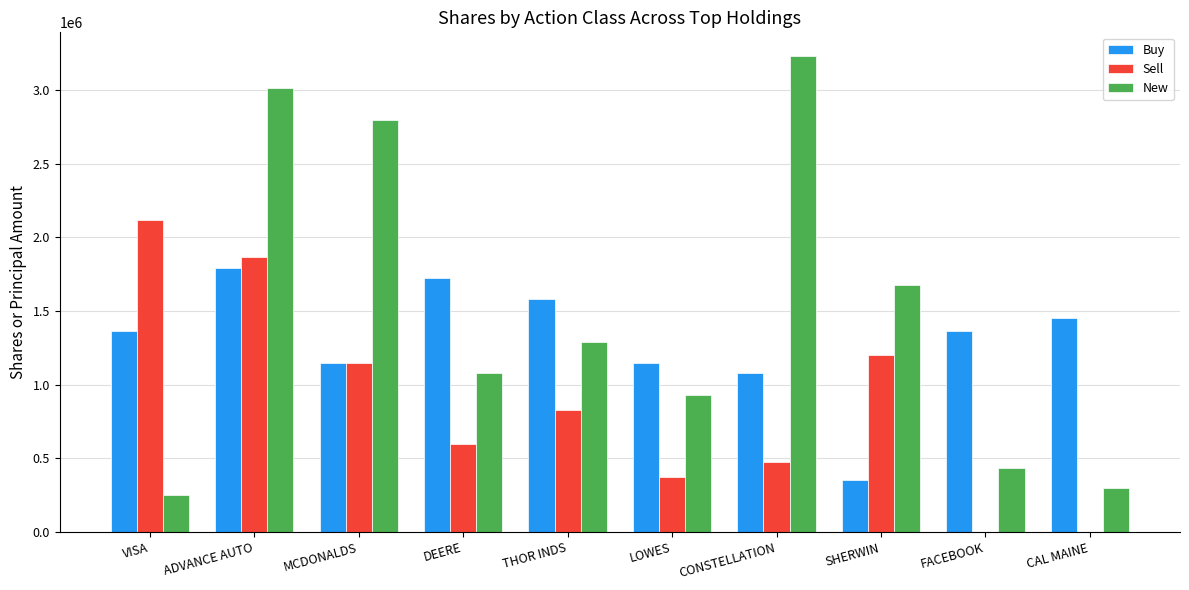

What is the greatest value displayed?

3228224